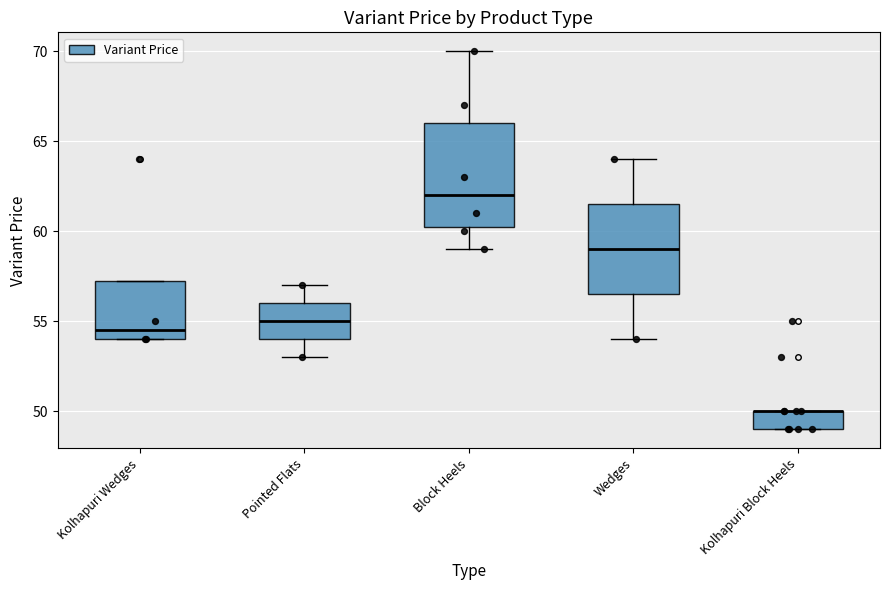

Reading left to right, read every box against the y-axis: the position of its median line, the range the box covers, and the ends of its whiskers. The values are not printed on the chart, so give them approximately, as read against the axis.

Kolhapuri Wedges: median 54.5, box 54.0 to 57.5, whiskers 54.0 to 57.5
Pointed Flats: median 55.0, box 54.0 to 56.0, whiskers 53.0 to 57.0
Block Heels: median 62.0, box 60.5 to 66.0, whiskers 59.0 to 70.0
Wedges: median 59.0, box 56.5 to 61.5, whiskers 54.0 to 64.0
Kolhapuri Block Heels: median 50.0 (drawn on the box's upper edge), box 49.0 to 50.0, whiskers 49.0 to 50.0